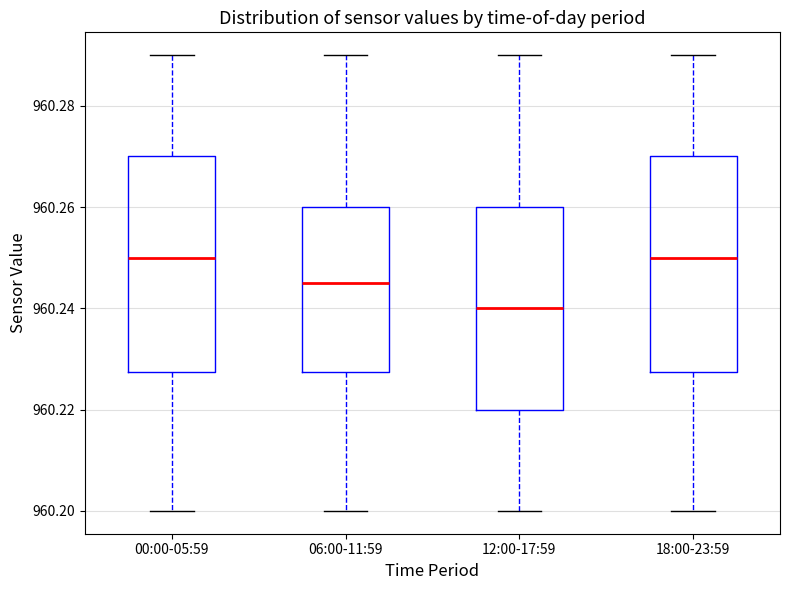

Where does the lower whisker of the box for 00:00-05:59 end on the y-axis? The values are not printed on the chart, so give them approximately, as read against the axis.

960.200